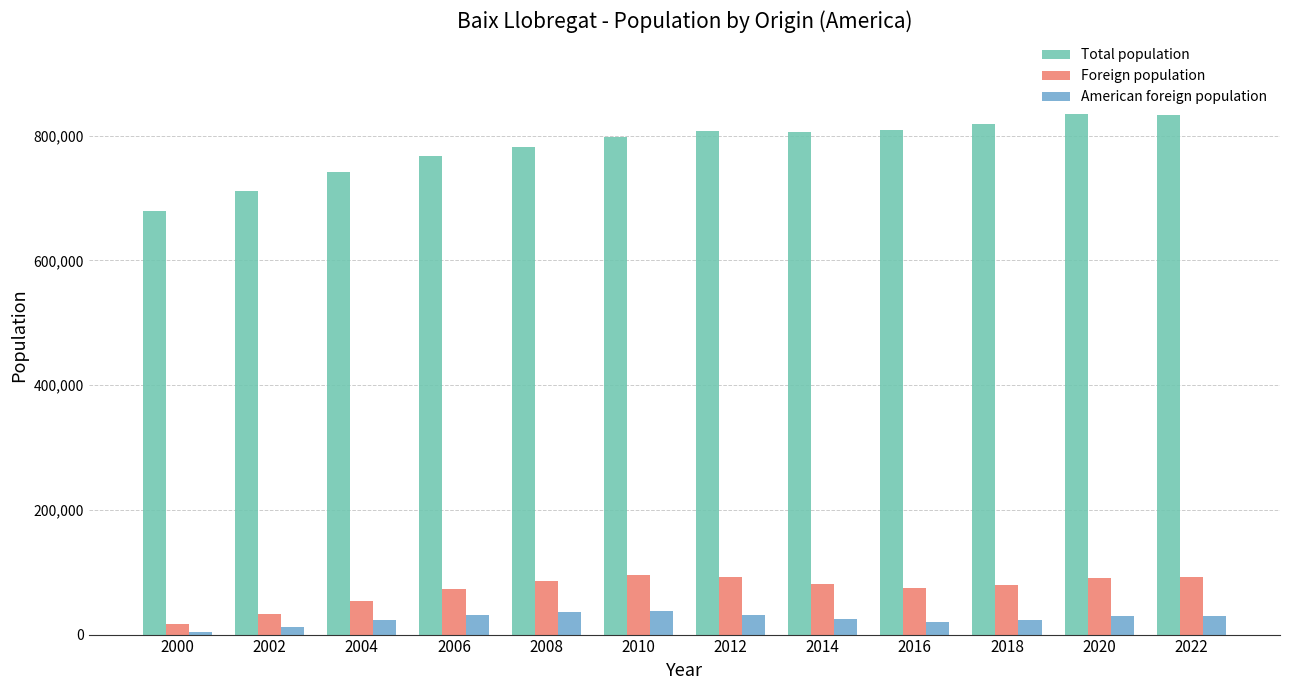

What is the value of the American foreign population bar at the 2nd from the left?

11796